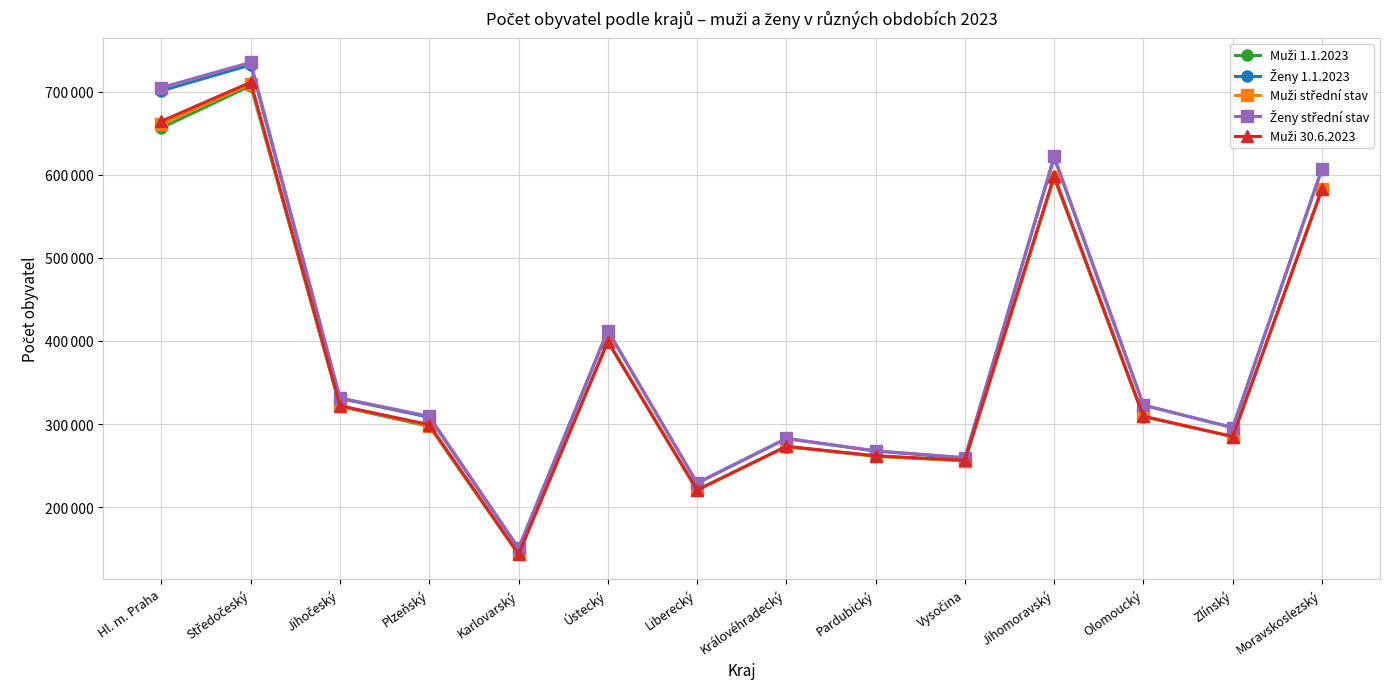

Rank the categories by Muži 1.1.2023 value from highest to lowest.

Středočeský, Hl. m. Praha, Jihomoravský, Moravskoslezský, Ústecký, Jihočeský, Olomoucký, Plzeňský, Zlínský, Královéhradecký, Pardubický, Vysočina, Liberecký, Karlovarský